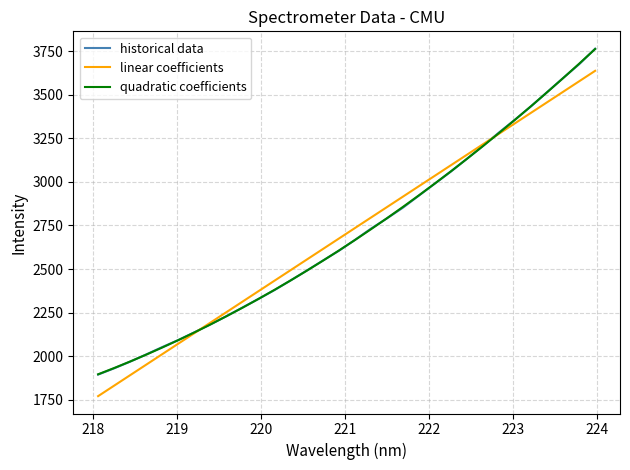

After their last crossing, which series has the higher values: linear coefficients or historical data?

historical data